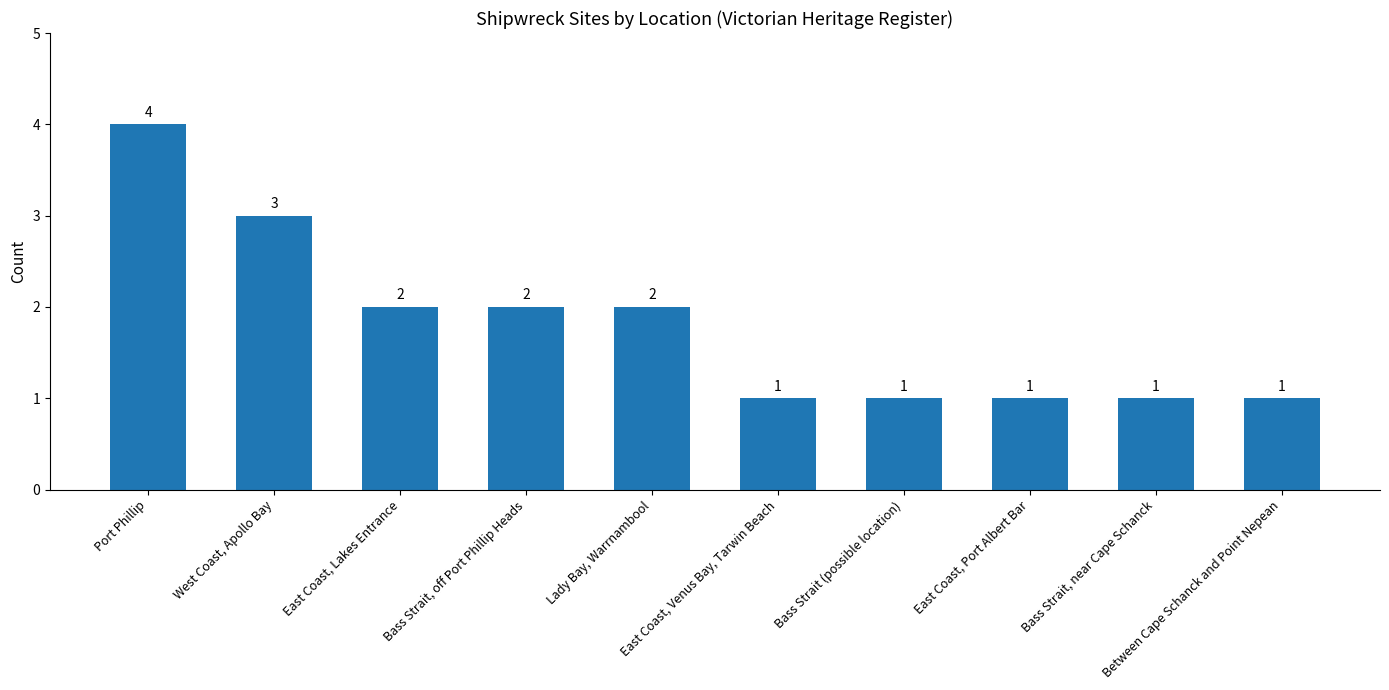

What is the sum of the values at Lady Bay, Warrnambool and East Coast, Port Albert Bar?

3